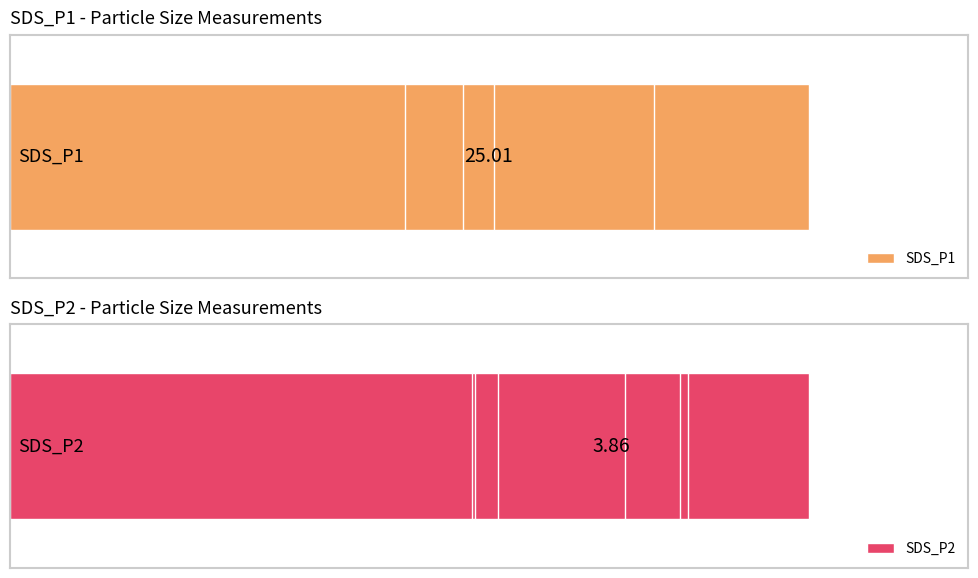

True or false: SDS_P1 has a value of 36.7 at 0.

False